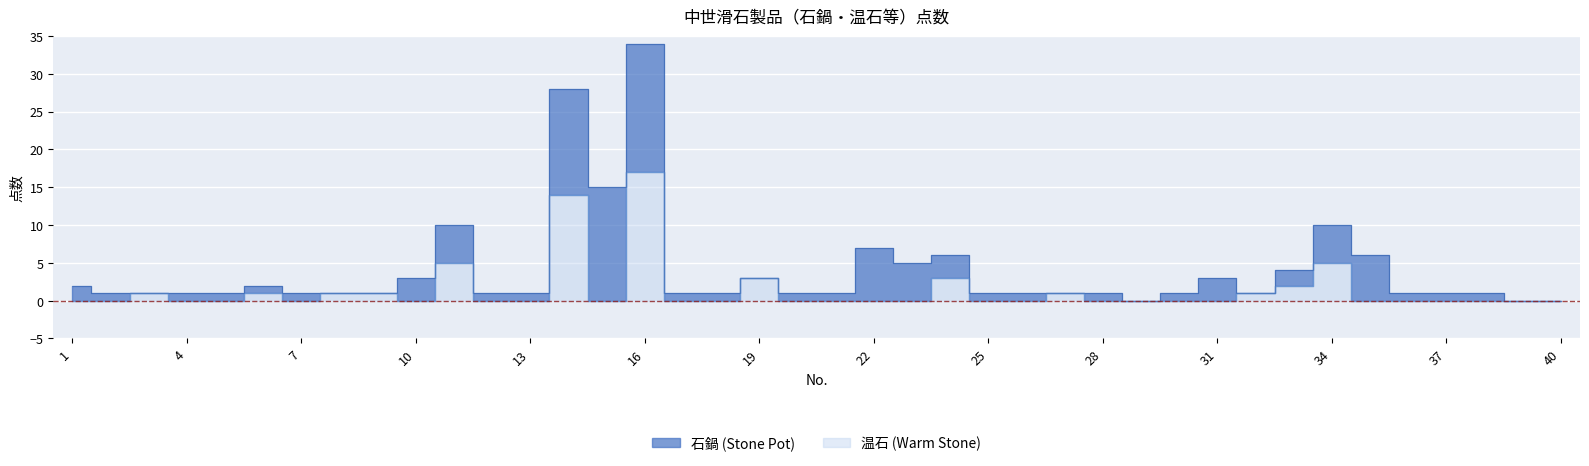

At which category does the data reach its first local peak?

3